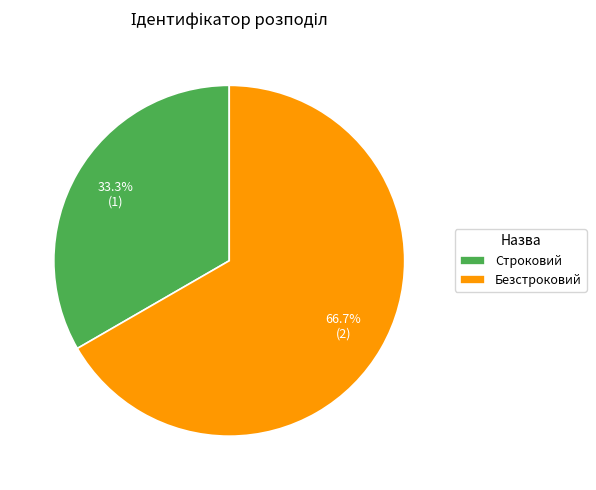

Is there any slice that represents more than half of the pie?

Yes